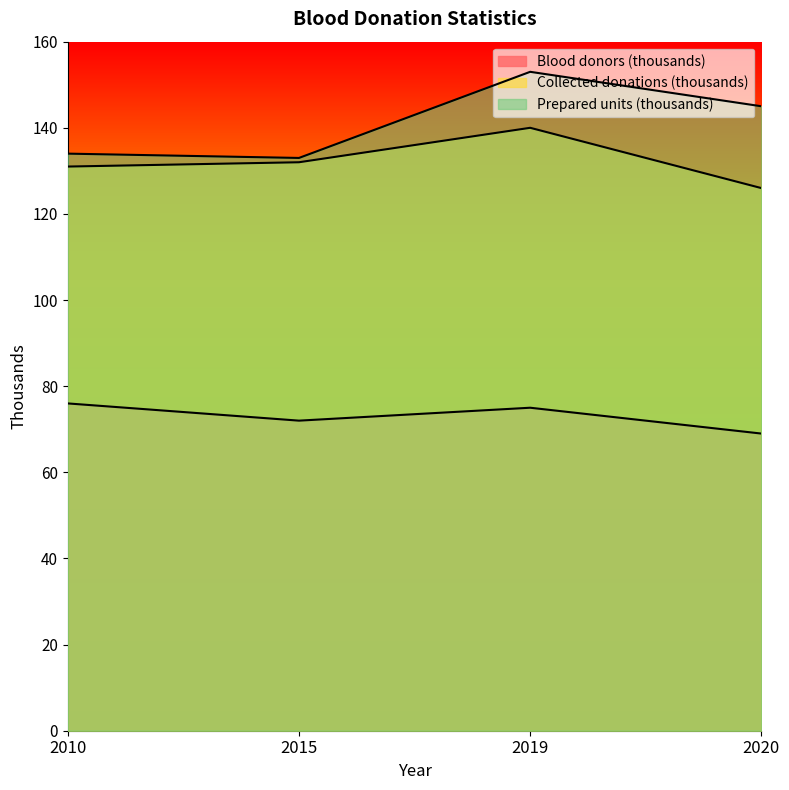

List the labels in order of Blood donors (thousands) value, largest first.

2010, 2019, 2015, 2020